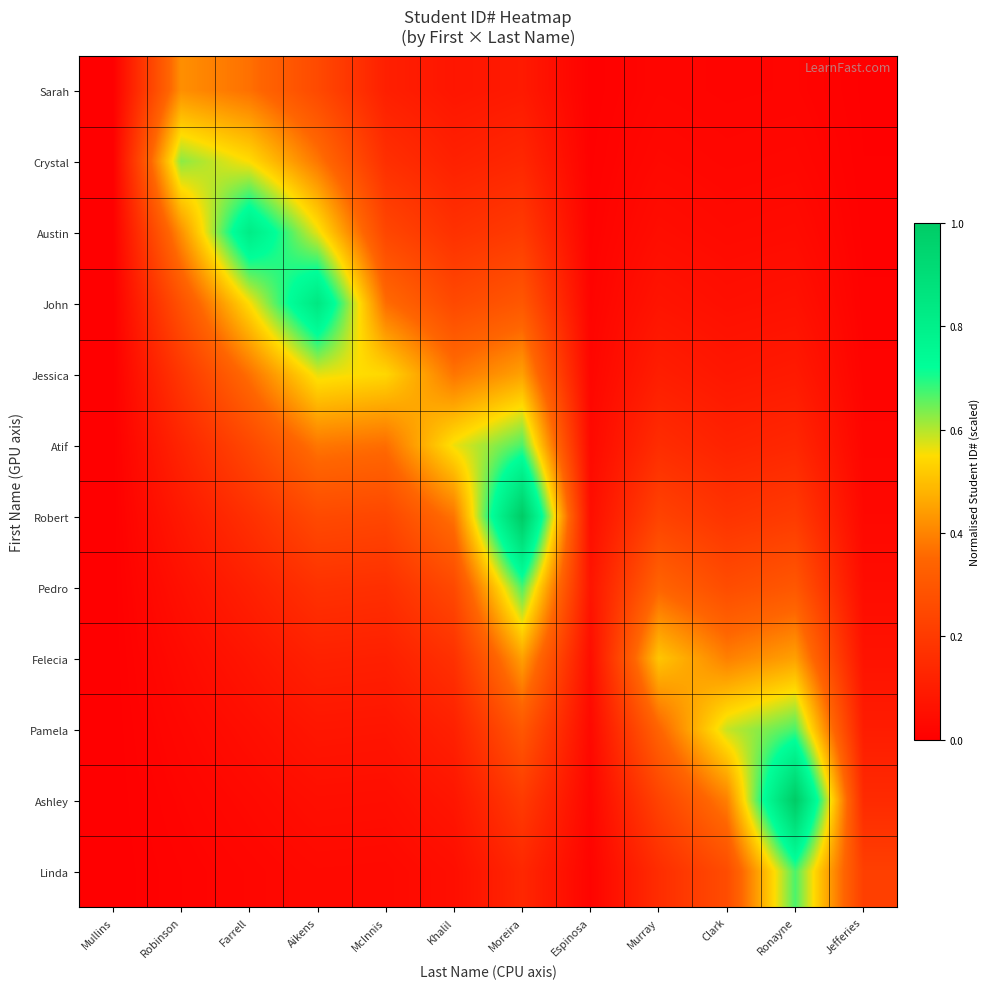

How many categories are shown in the chart?

12